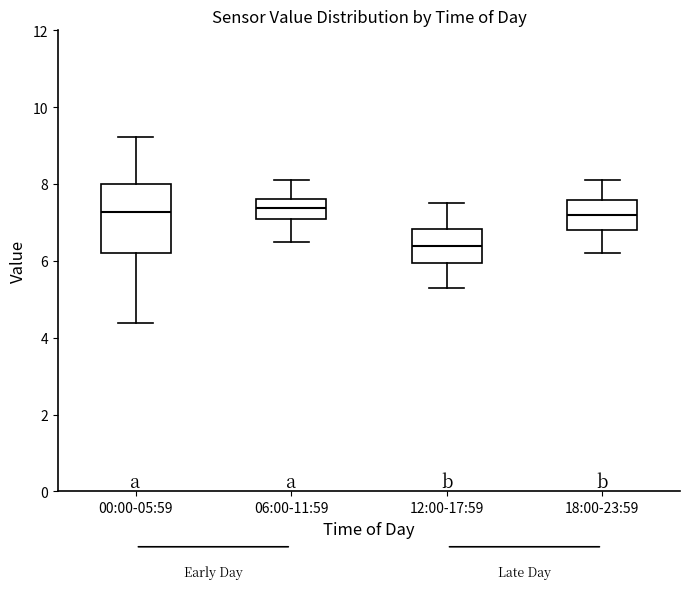

Reading left to right, read every box against the y-axis: the position of its median line, the range the box covers, and the ends of its whiskers. The values are not printed on the chart, so give them approximately, as read against the axis.

00:00-05:59: median 7.2, box 6.2 to 8.0, whiskers 4.4 to 9.2
06:00-11:59: median 7.4, box 7.2 to 7.6, whiskers 6.6 to 8.2
12:00-17:59: median 6.4, box 6.0 to 6.8, whiskers 5.4 to 7.6
18:00-23:59: median 7.2, box 6.8 to 7.6, whiskers 6.2 to 8.2